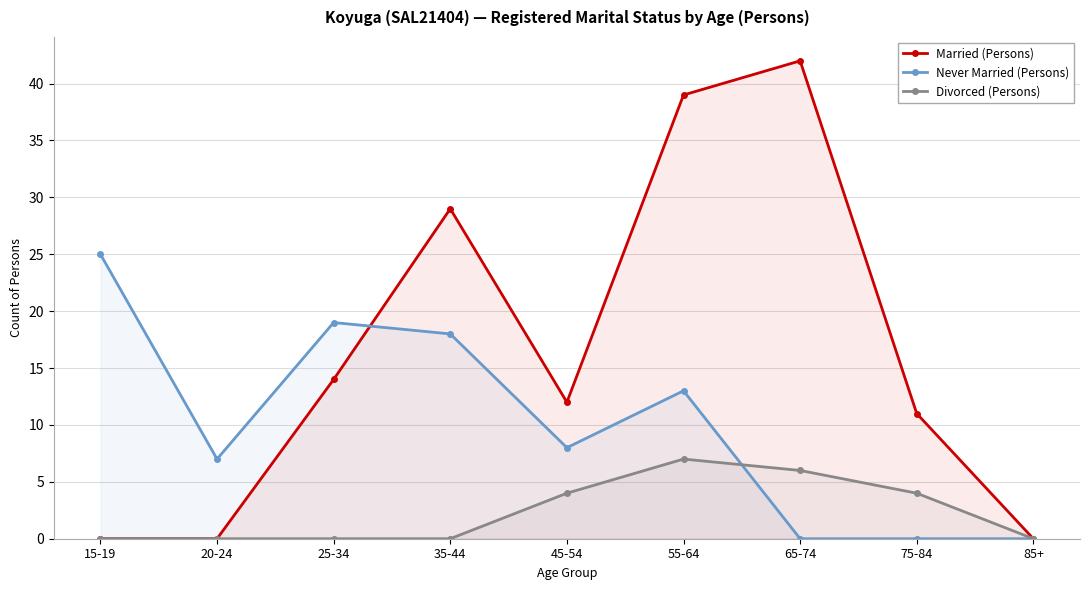

How many Married (Persons) values are between 0 and 29?

7